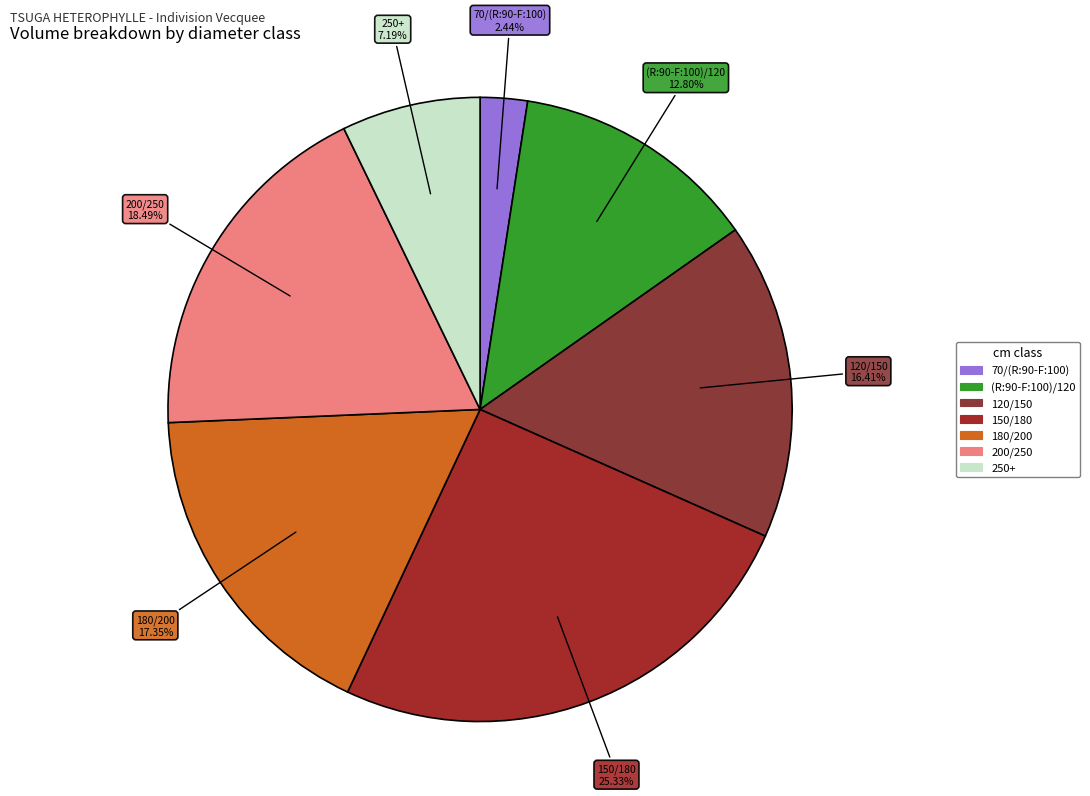

How many slices are in this pie chart?

7